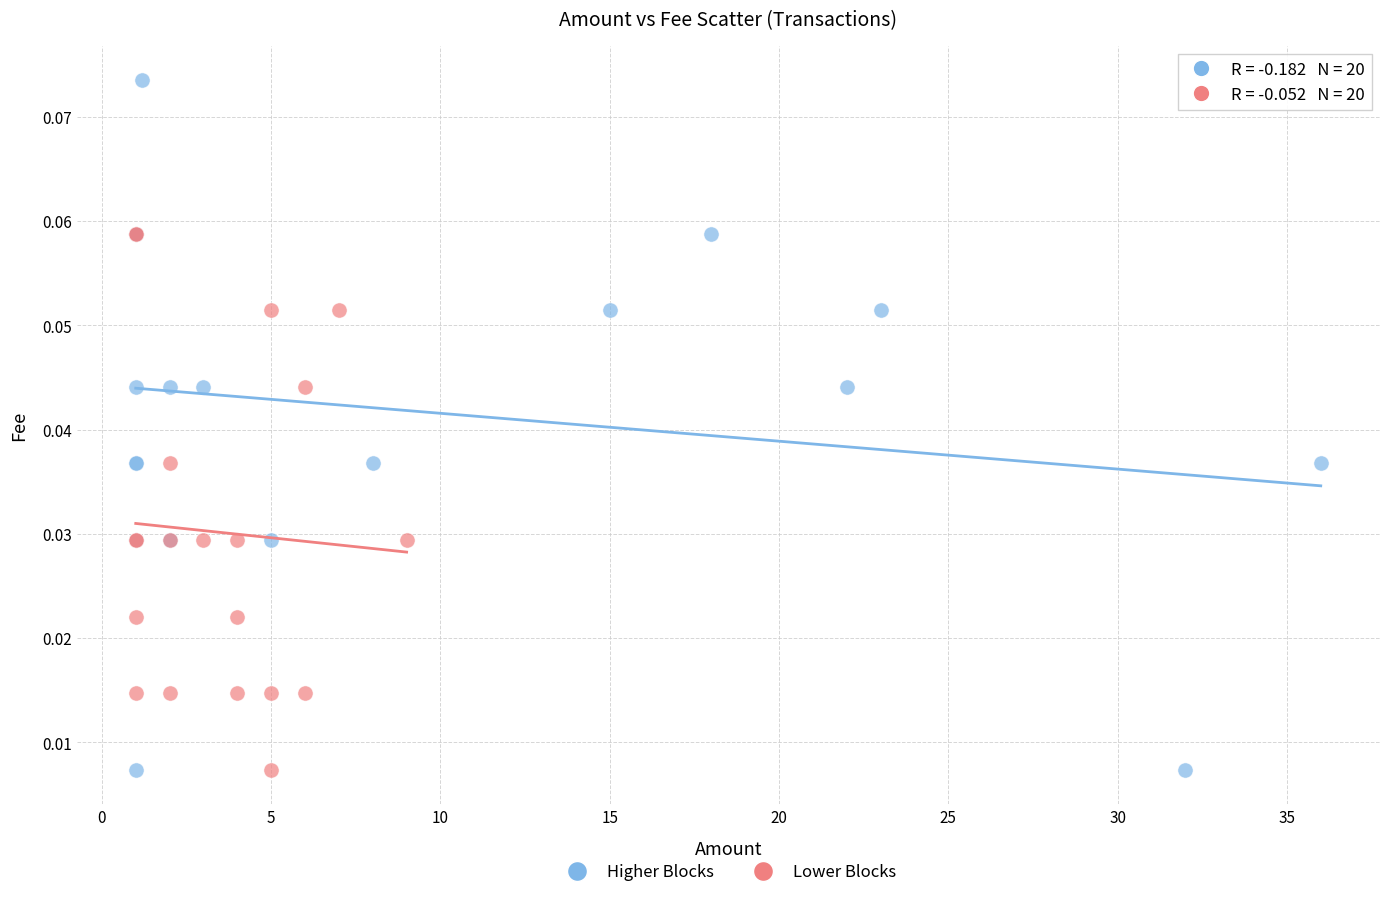

What are all the series names shown in the legend?

Higher Blocks, Lower Blocks